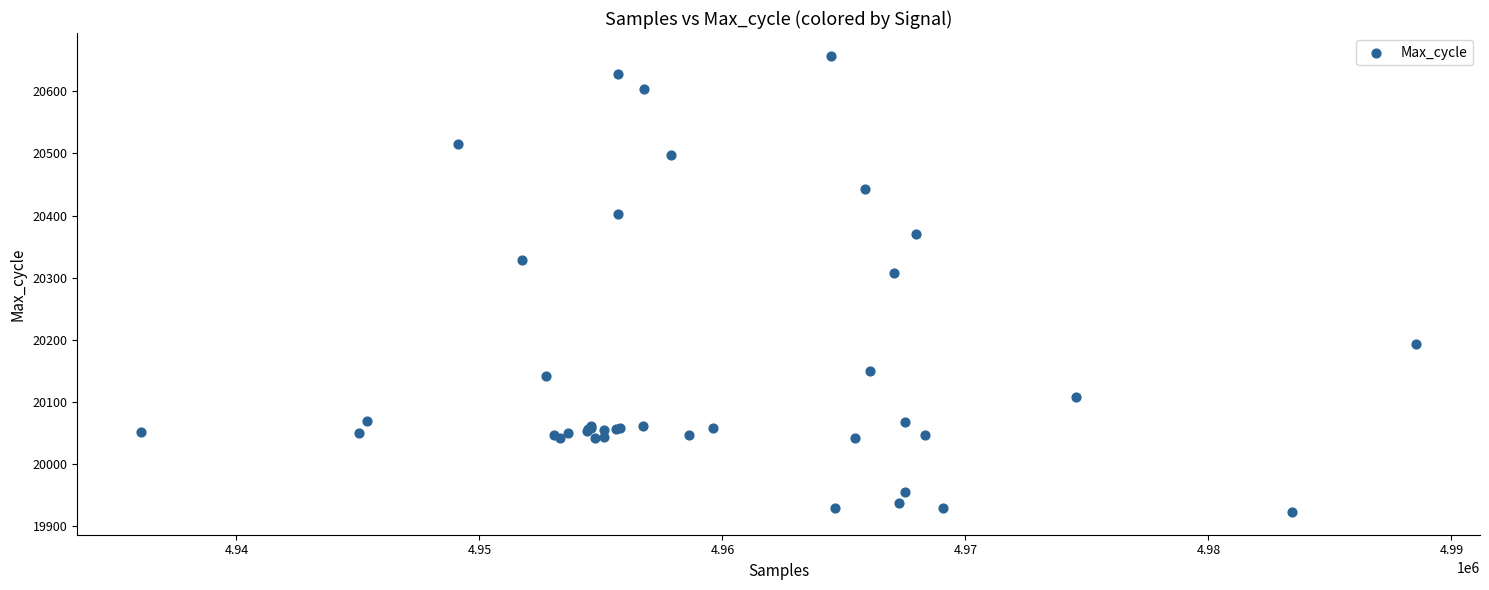

What Y value in the scatter plot is closest to 20290?

20308